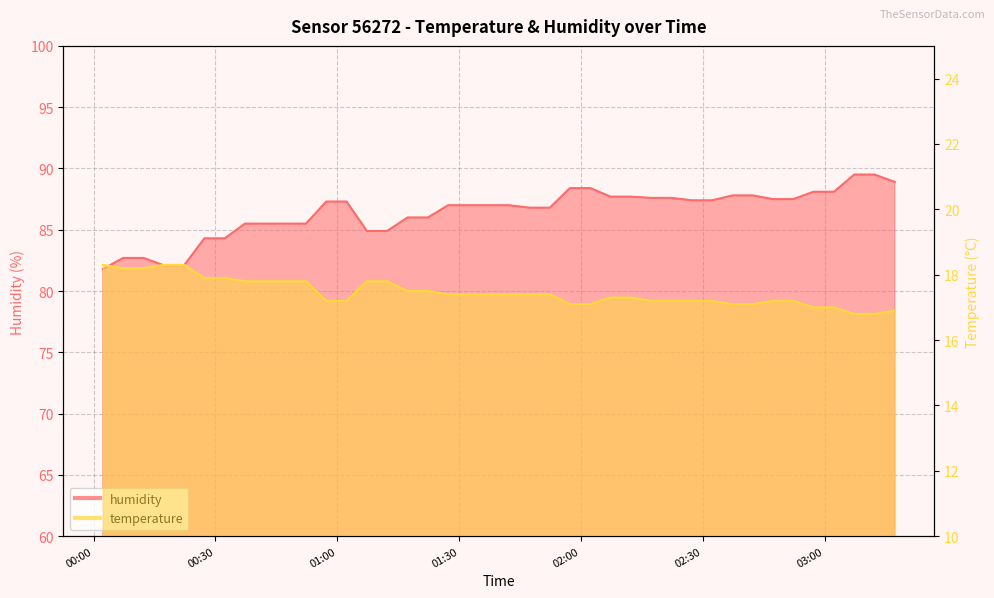

What are all the series names shown in the legend?

humidity, temperature